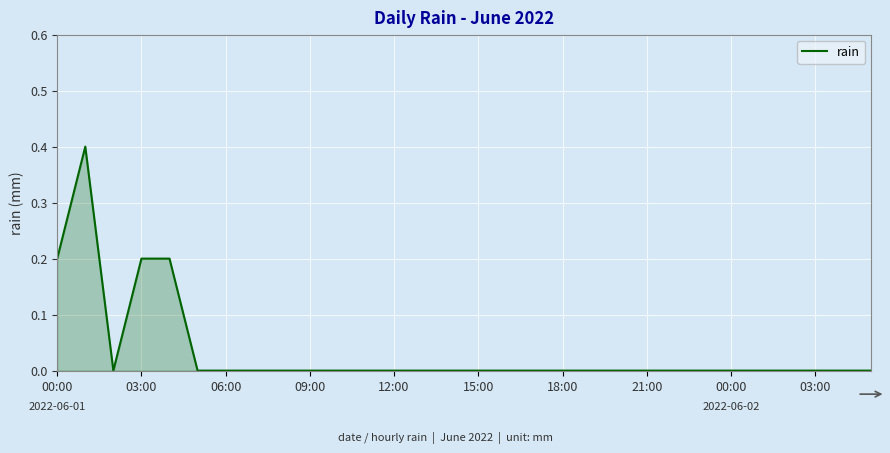

What is the greatest value displayed?

0.4